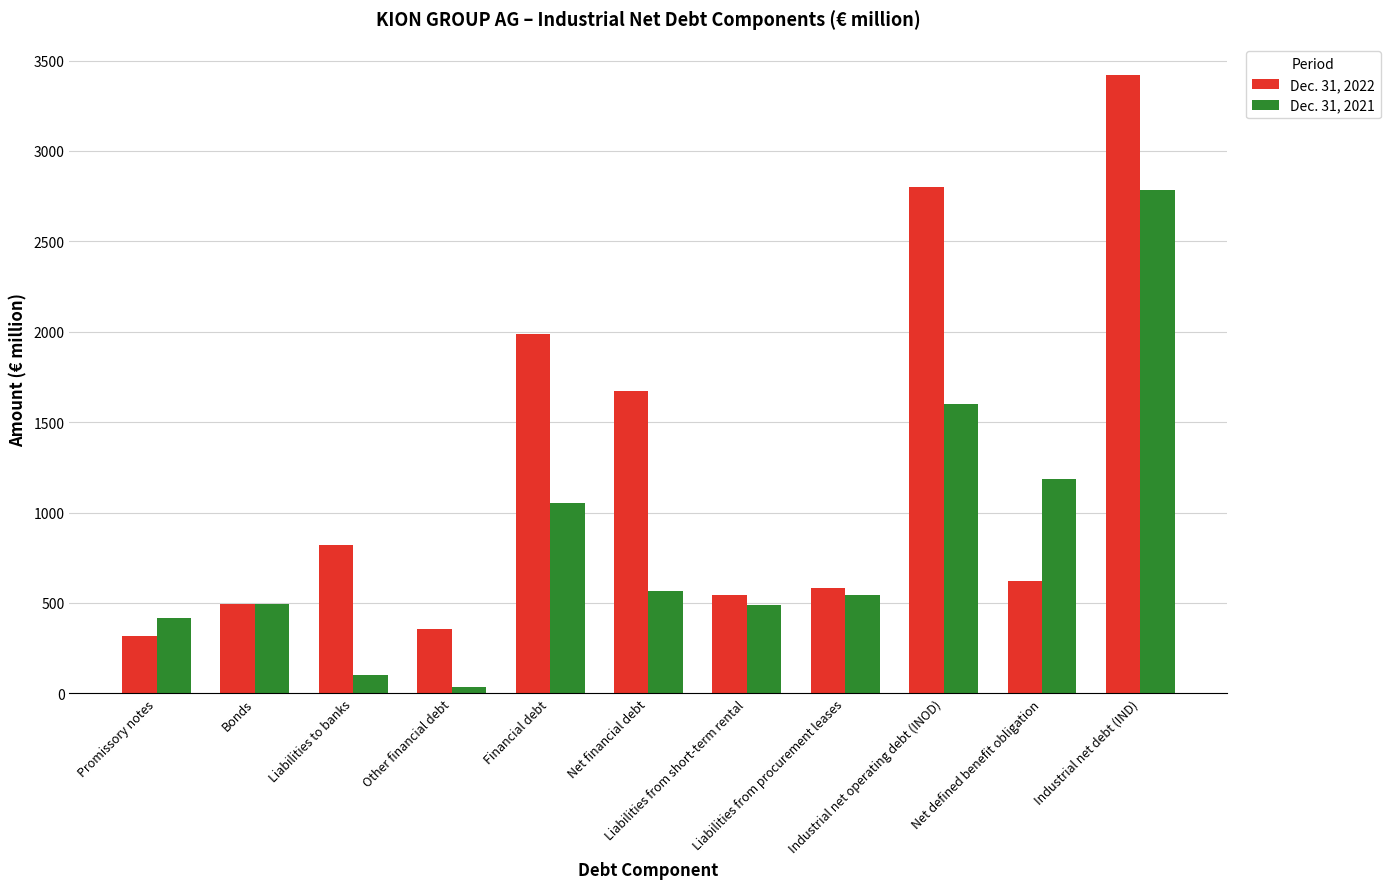

What is the difference between the Dec. 31, 2022 values at Net defined benefit obligation and Industrial net operating debt (INOD)?

2180.8